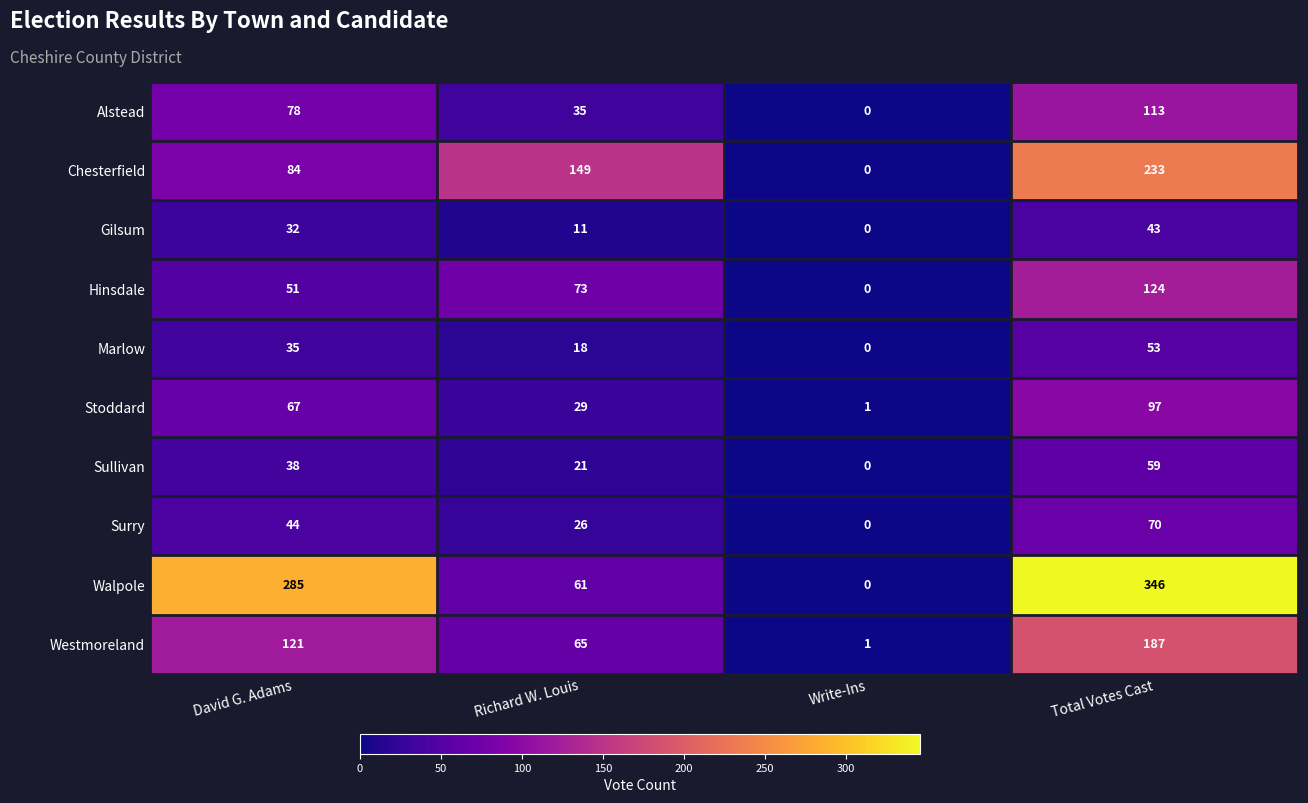

What is the average value of the Hinsdale series?

62